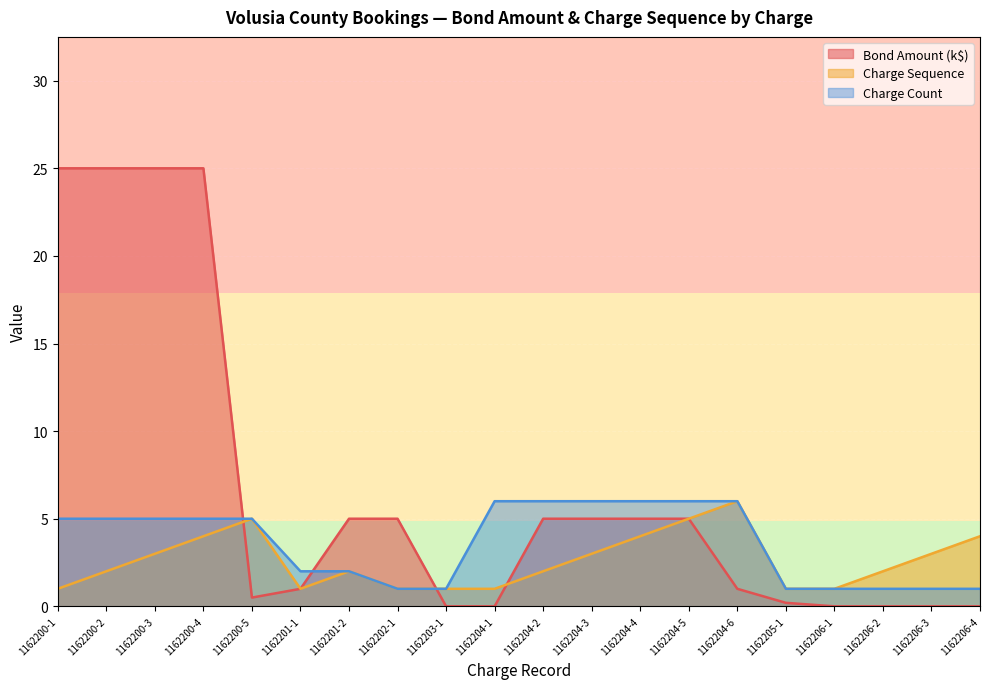

Read the Charge Sequence value at 1162206-3.

3.0